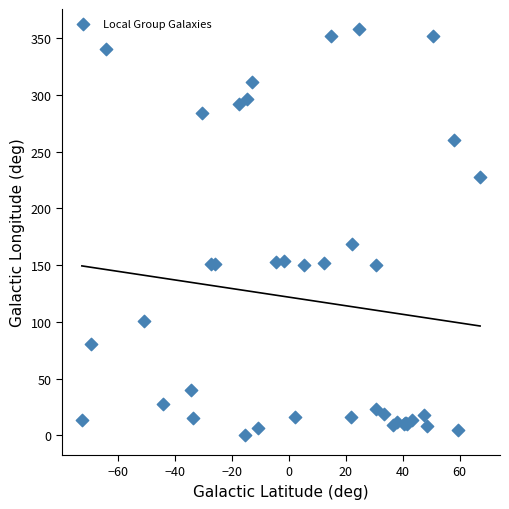

What Y value in the scatter plot is closest to 179?

168.4